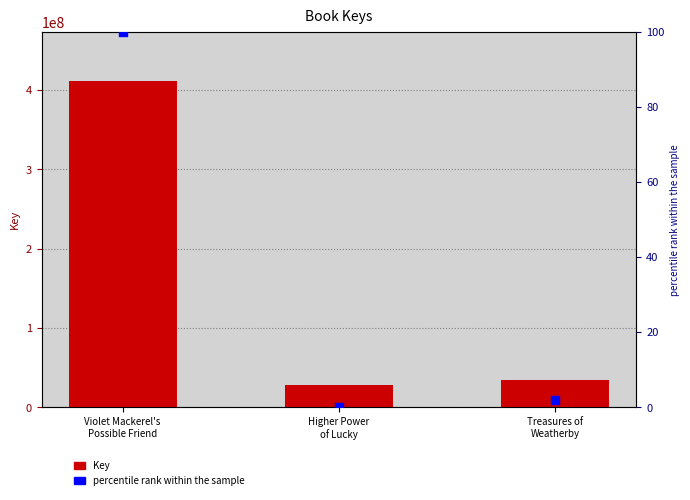

Which series has the largest total across all categories?

Key